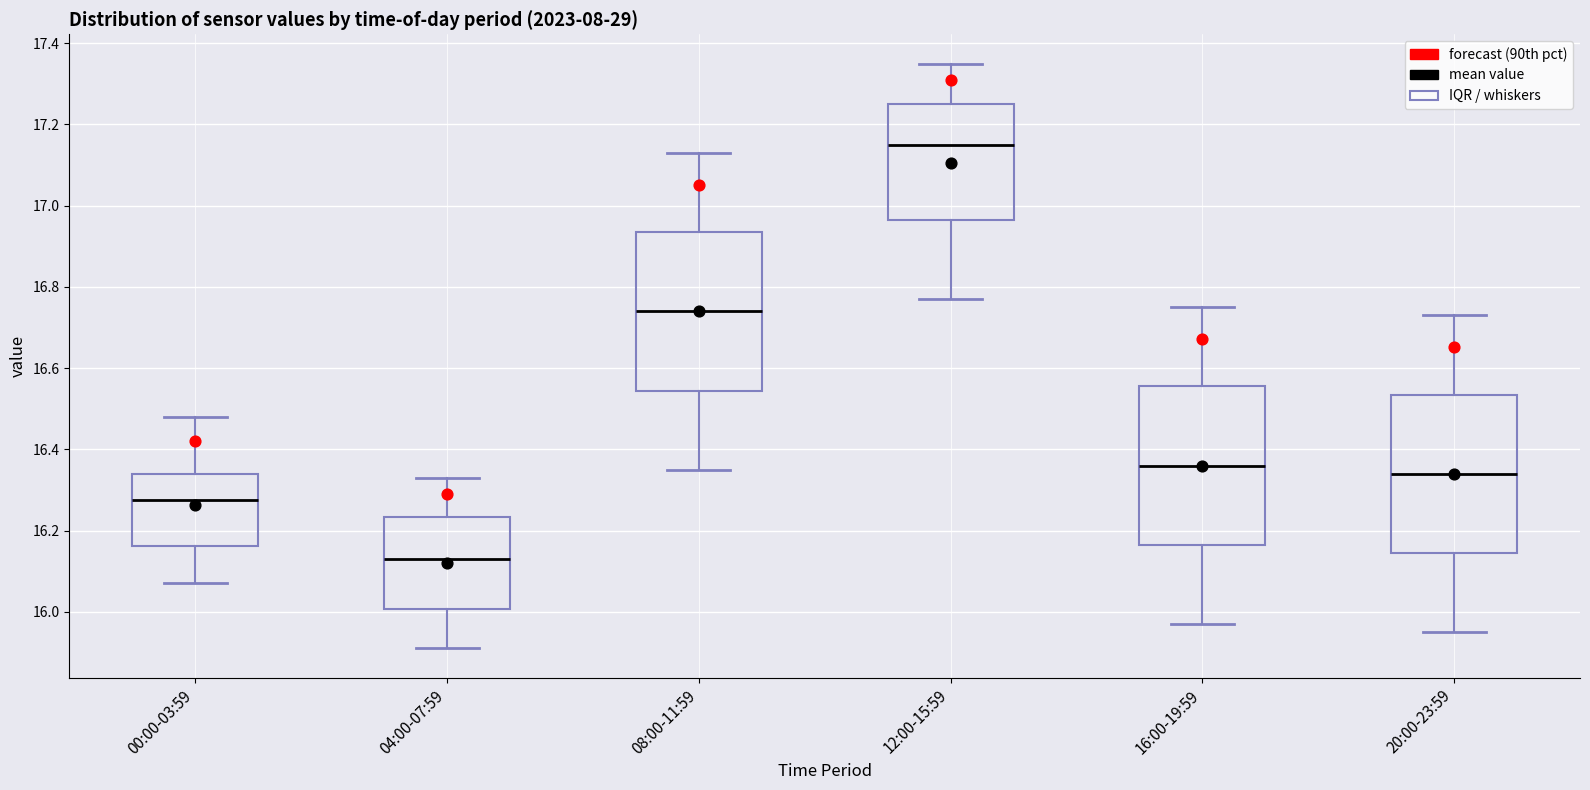

Where does the median line of the box for 12:00-15:59 sit on the y-axis? The values are not printed on the chart, so give them approximately, as read against the axis.

17.16